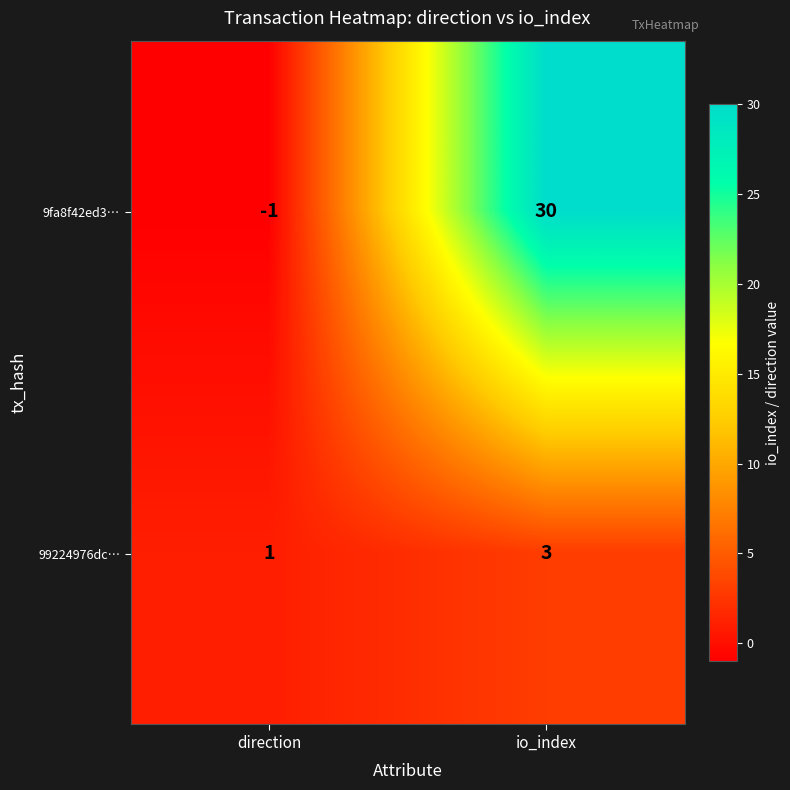

Is it true that 99224976dc… equals 1 at direction?

True